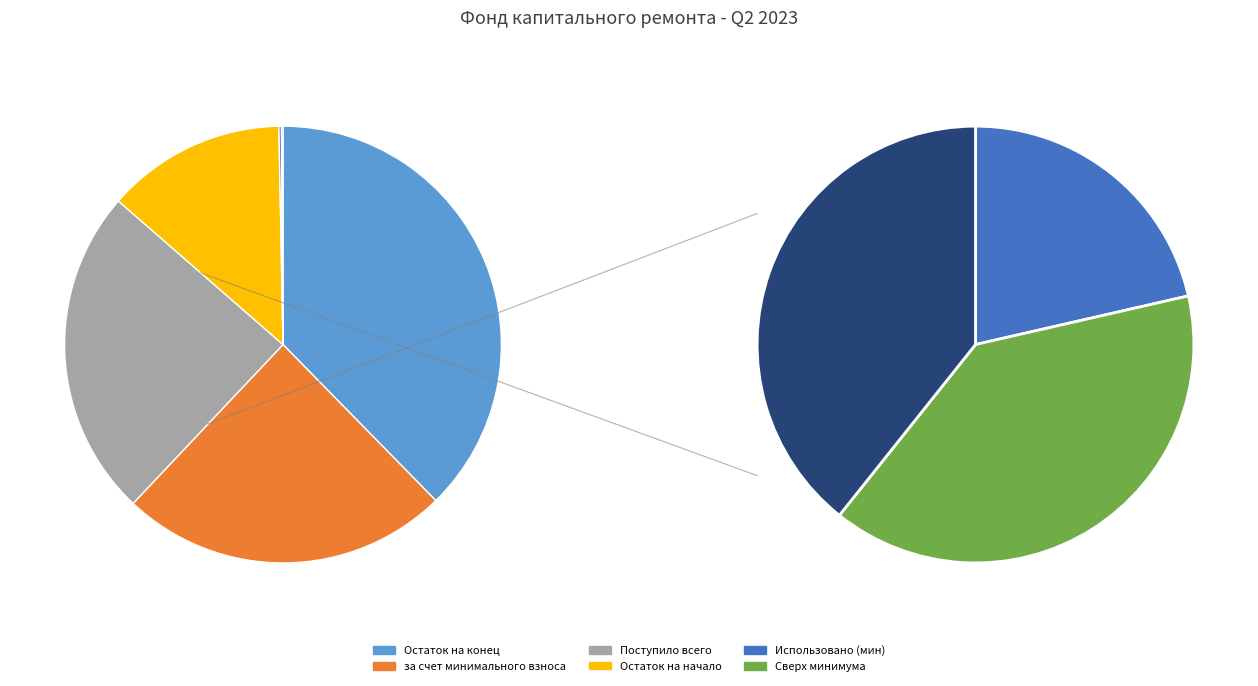

Is the sum of Поступило всего and за счет минимального взноса greater than half?

No